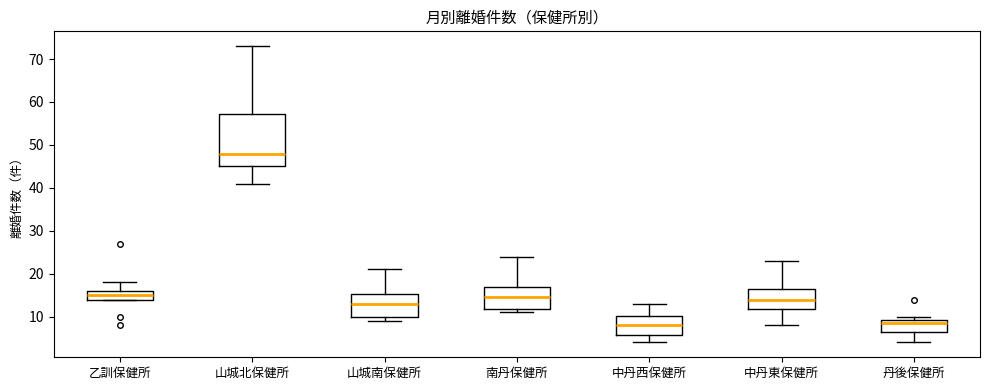

Which box is the tallest, from its lower edge to its upper edge?

山城北保健所